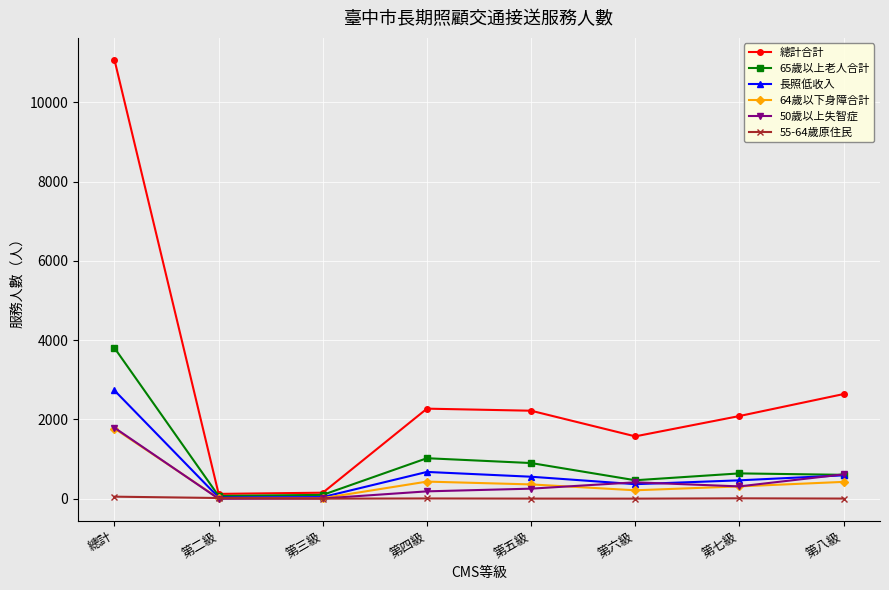

What is the sum of the 長照低收入 values at 第七級 and 總計?

3197